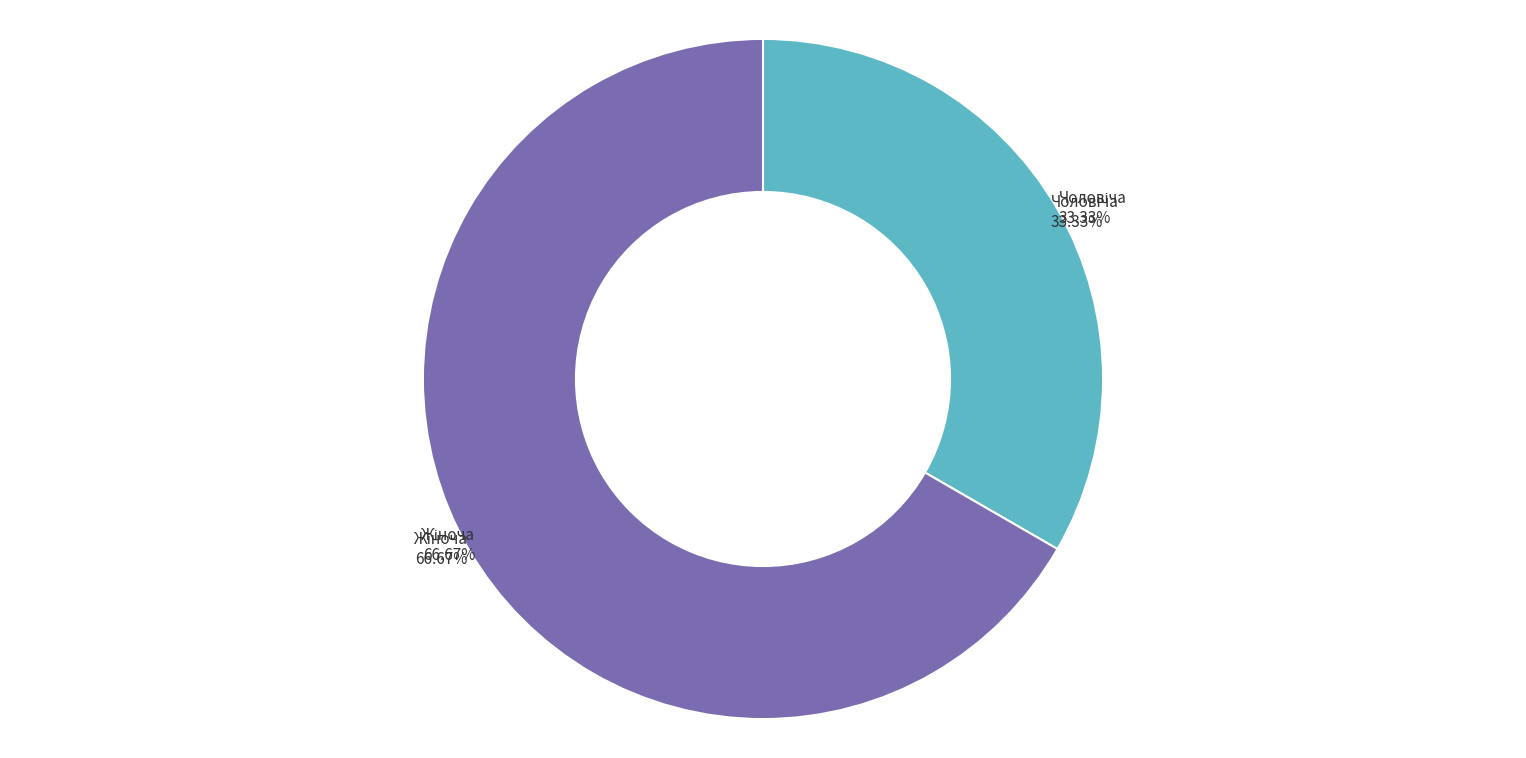

To the nearest percent, what is the difference between the largest and smallest slice percentages?

33%